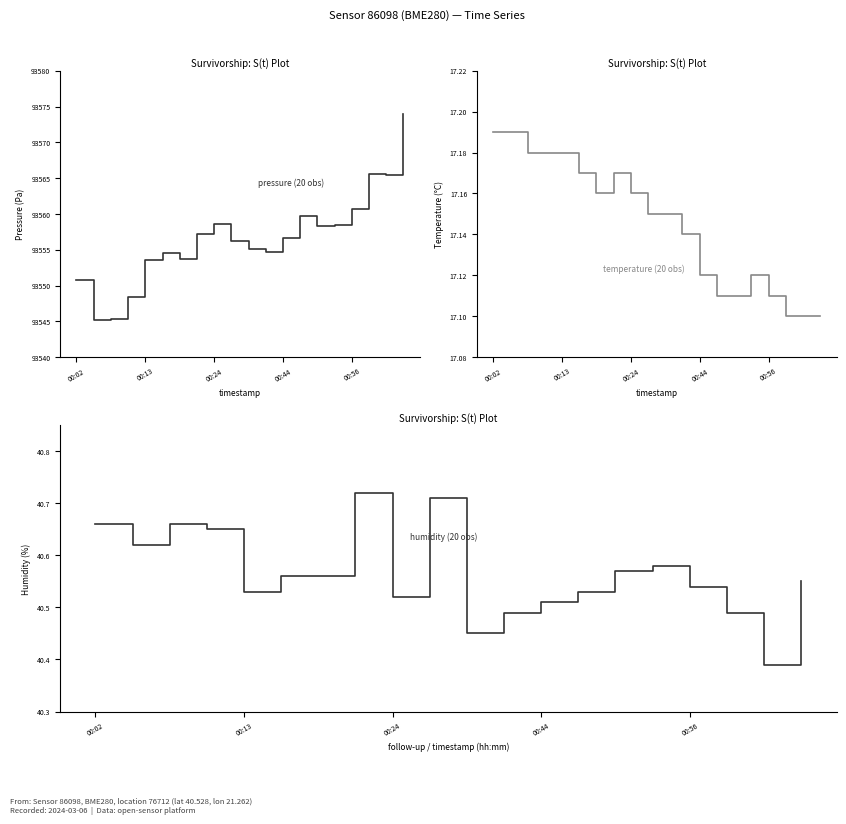

True or false: humidity and pressure intersect in this chart.

False